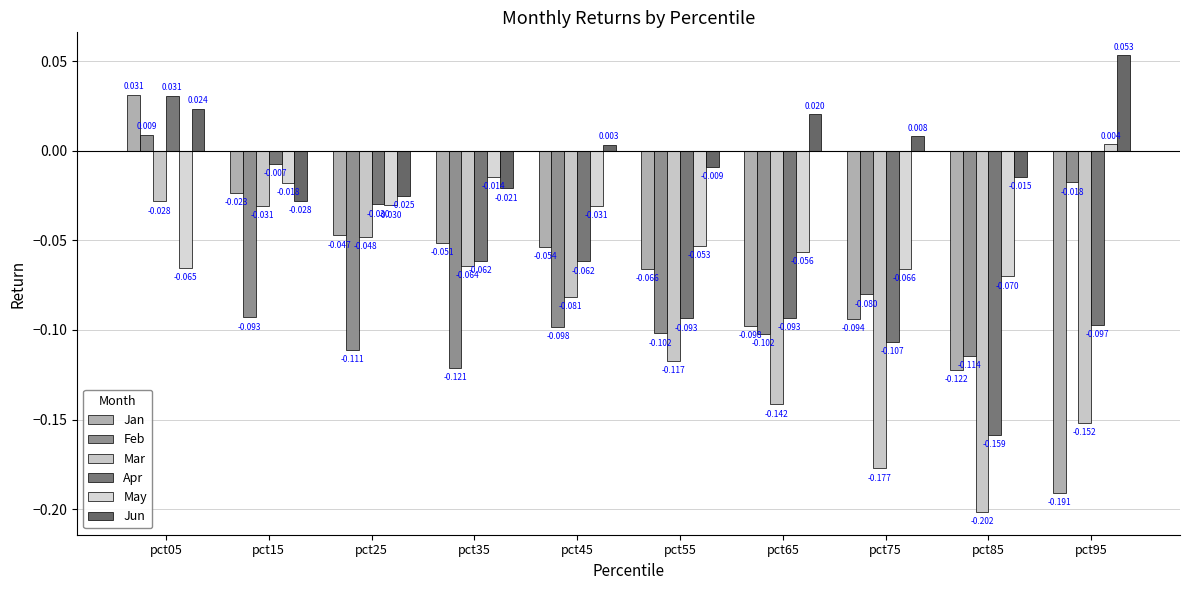

Where does the Feb series first go above 0?

pct05